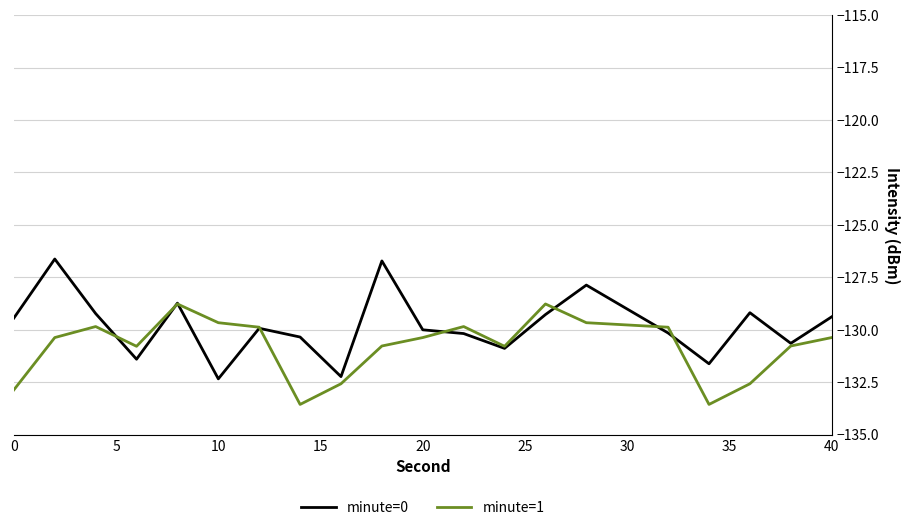

How many lines are shown in the chart?

2